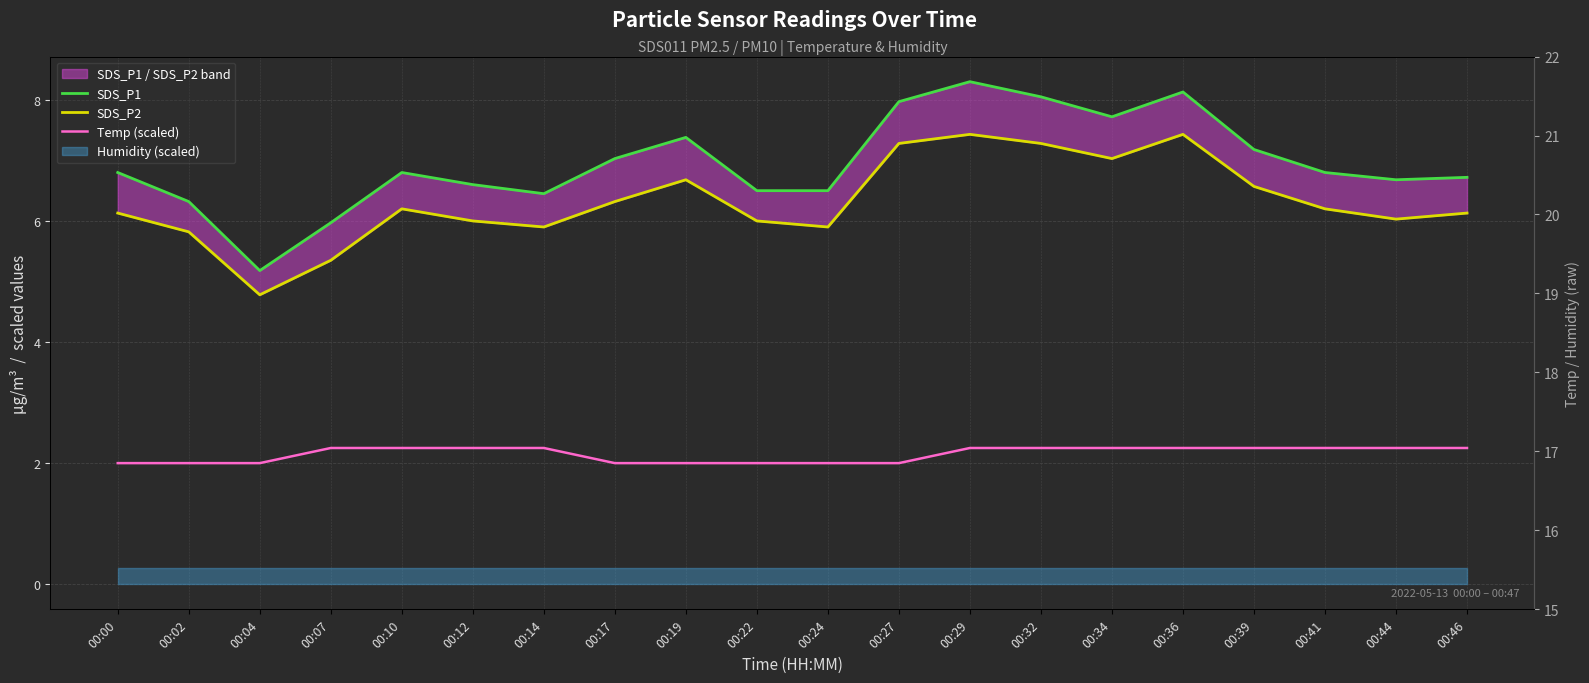

Is this an area chart (filled region under the line)?

No